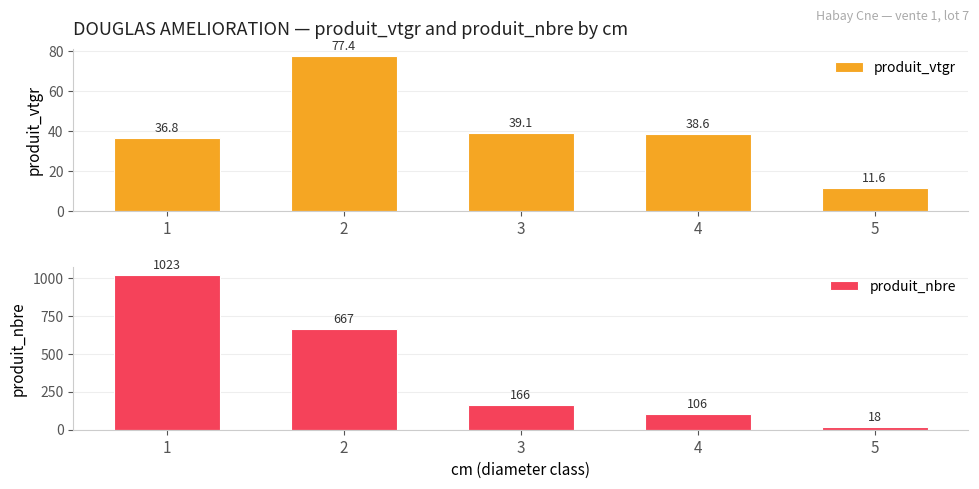

Is it true that produit_vtgr equals 2.4 at 5?

False